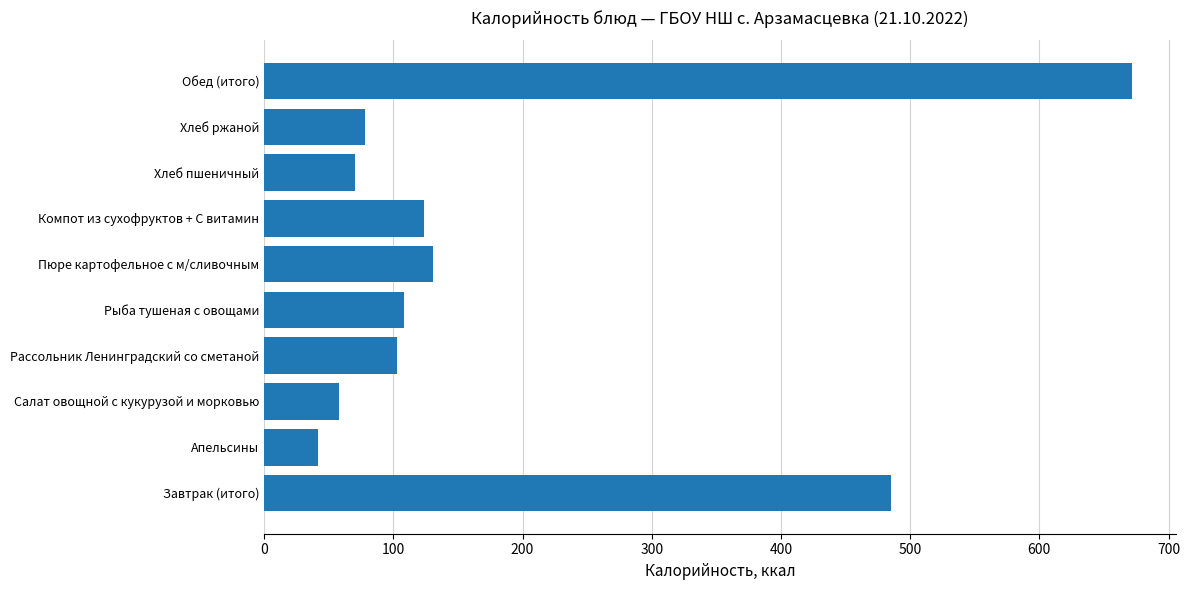

What is the maximum value shown in the chart?

672